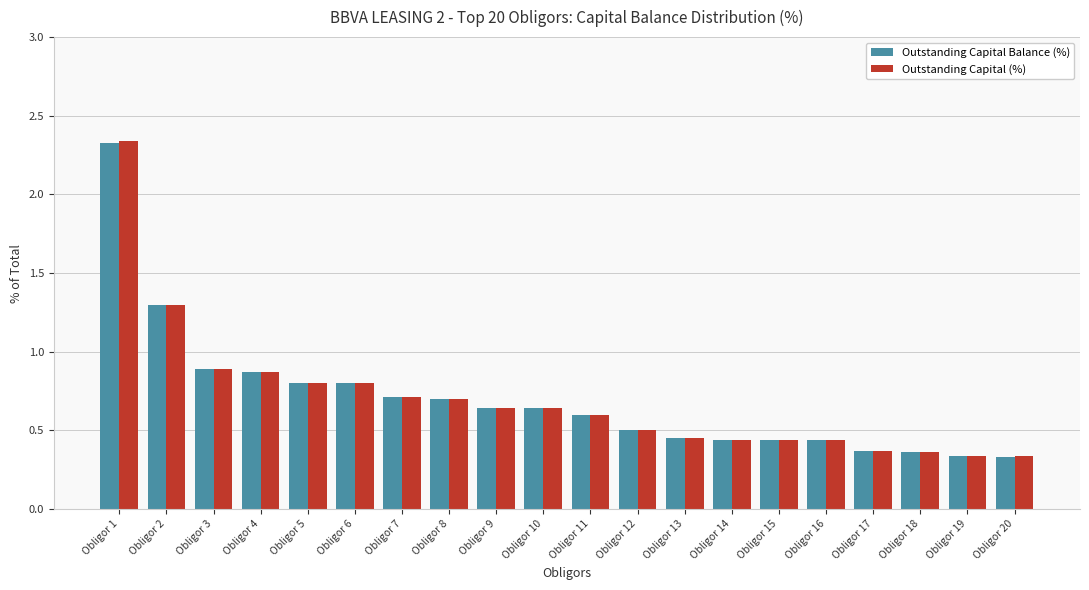

Between Obligor 2 and Obligor 20, which series saw the biggest shift?

Outstanding Capital Balance (%)